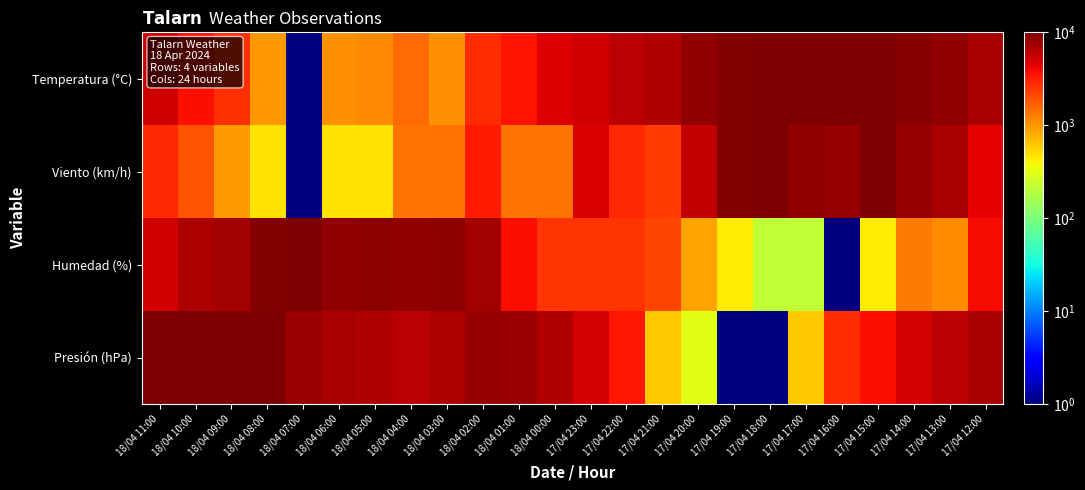

How many data points does each series have?

24